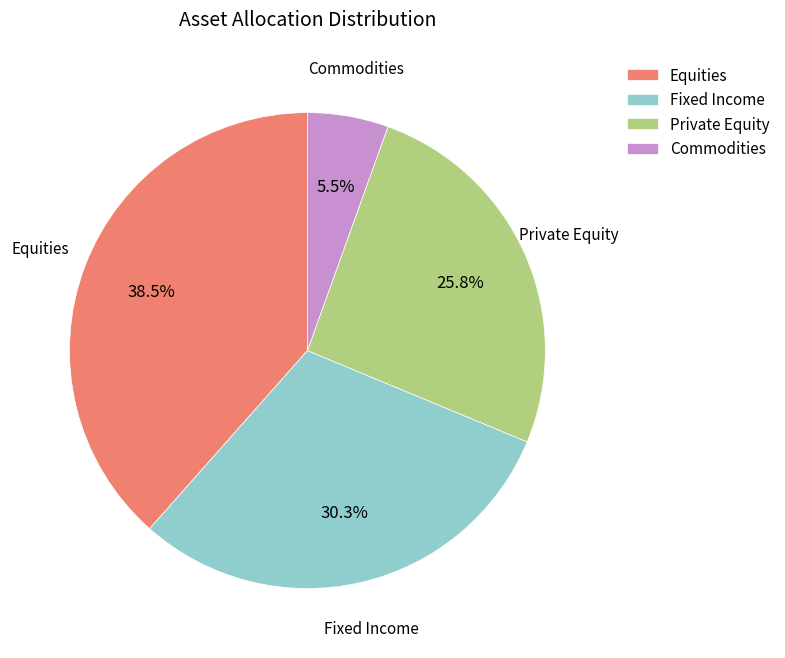

Does any single category account for the majority?

No